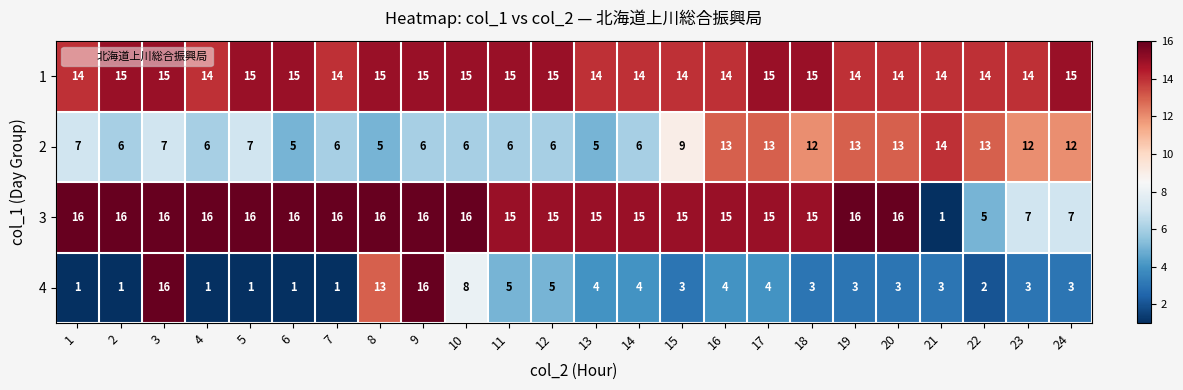

What is the spread (max minus min) of values at 16?

11